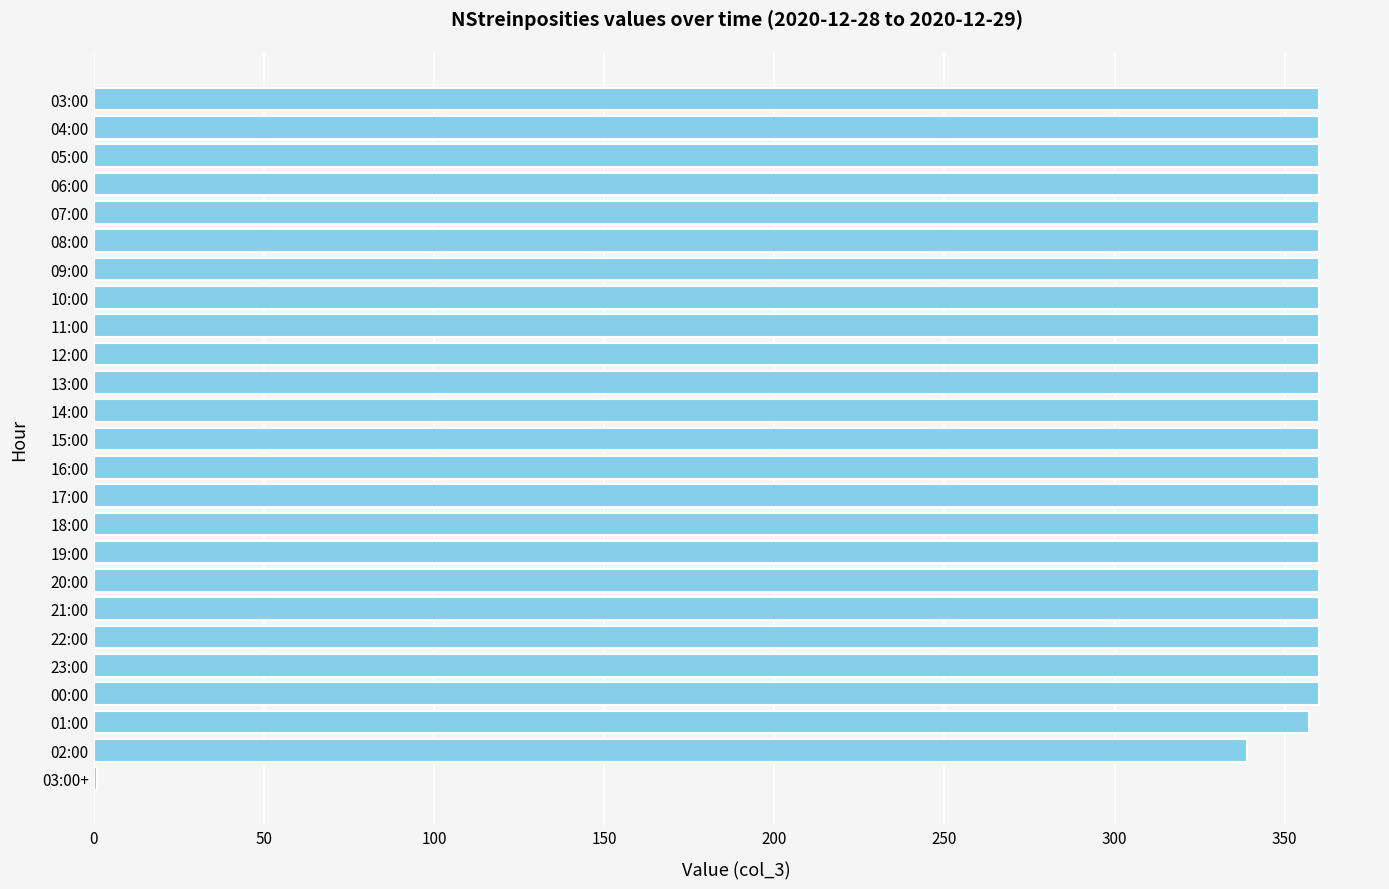

What is the sum of all values?

8617